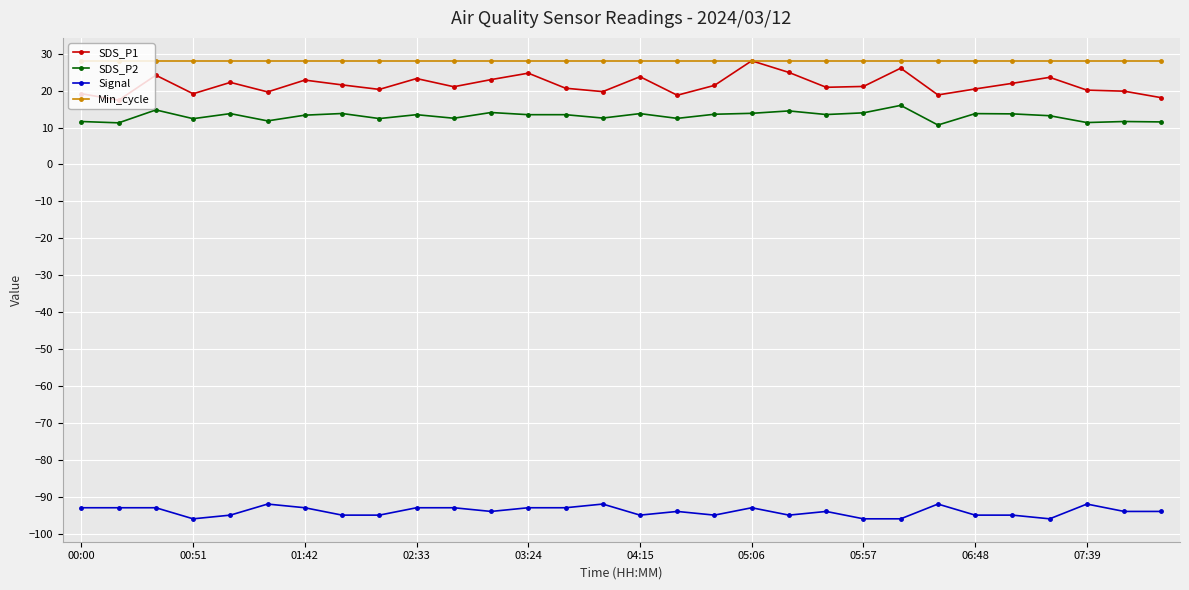

What is the difference between the maximum and second lowest values in the SDS_P2 series?

4.7